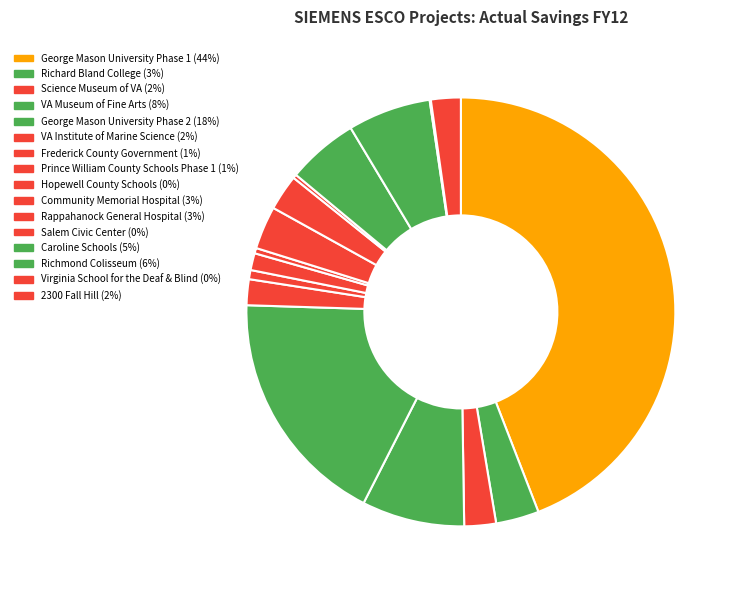

To the nearest percent, what is the difference between the largest and smallest slice percentages?

44%